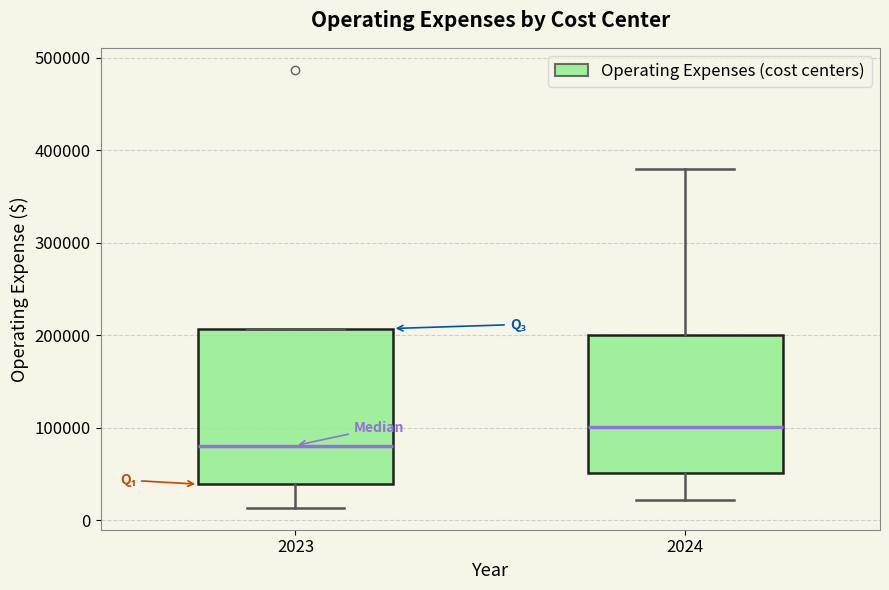

Reading left to right, read every box against the y-axis: the position of its median line, the range the box covers, and the ends of its whiskers. The values are not printed on the chart, so give them approximately, as read against the axis.

2023: median 80000, box 40000 to 210000, whiskers 10000 to 210000
2024: median 100000, box 50000 to 200000, whiskers 20000 to 380000